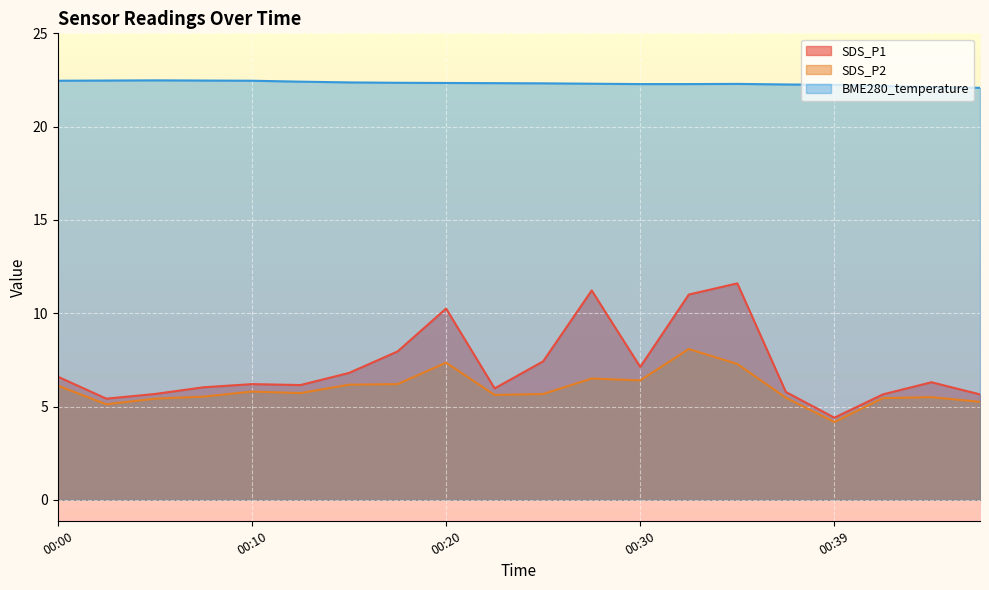

How many categories are shown in the chart?

20